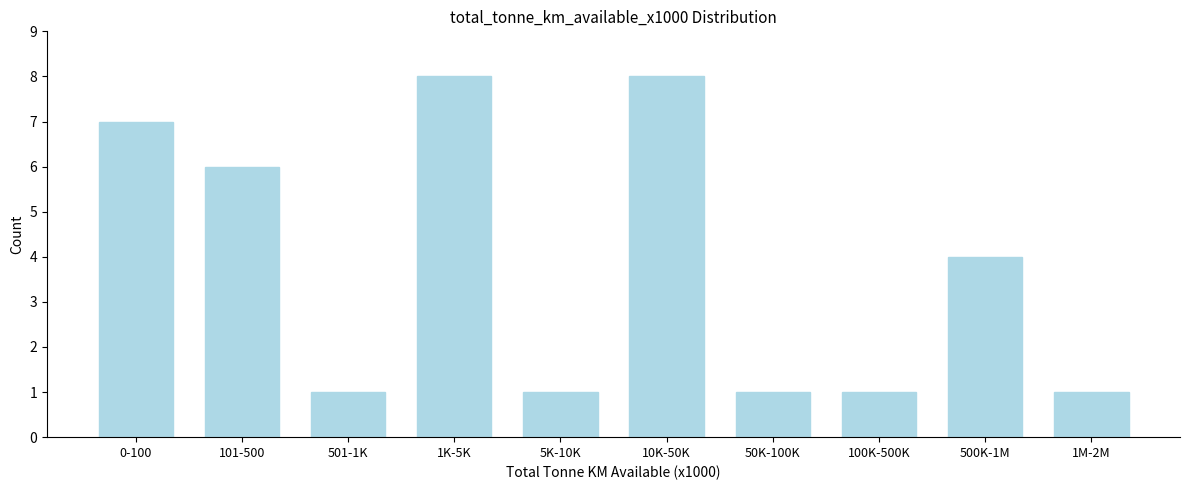

Reading left to right, what are all the values shown in this chart?

7	6	1	8	1	8	1	1	4	1